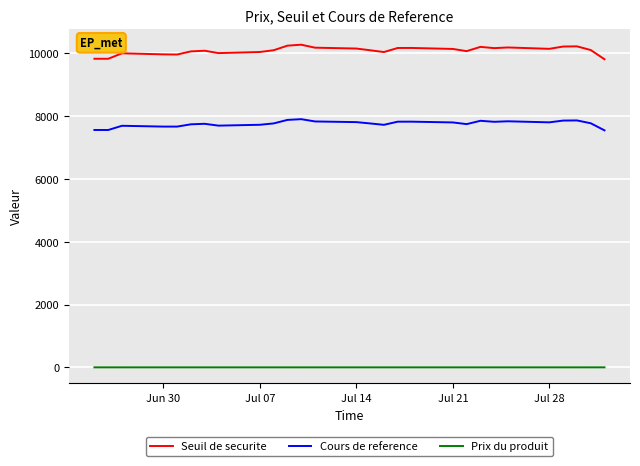

Which series has the largest total across all categories?

Seuil de securite